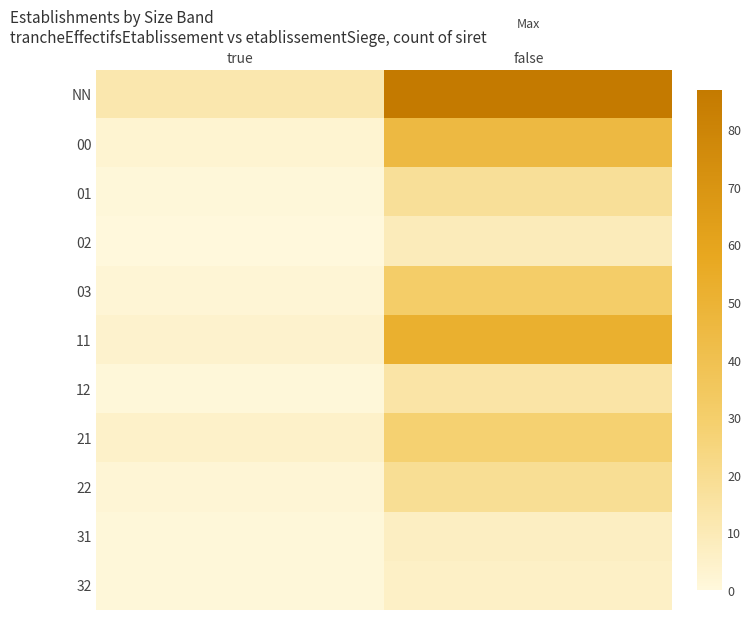

At false, list the series in order from largest to smallest.

NN, 11, 00, 03, 21, 22, 01, 12, 02, 31, 32